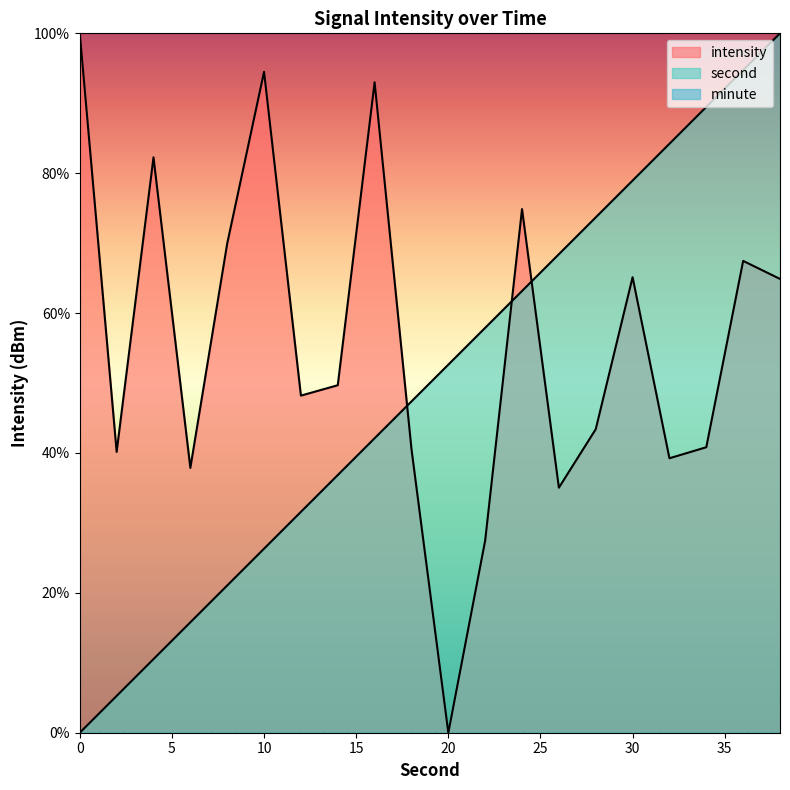

At which label is intensity closest to 50?

14